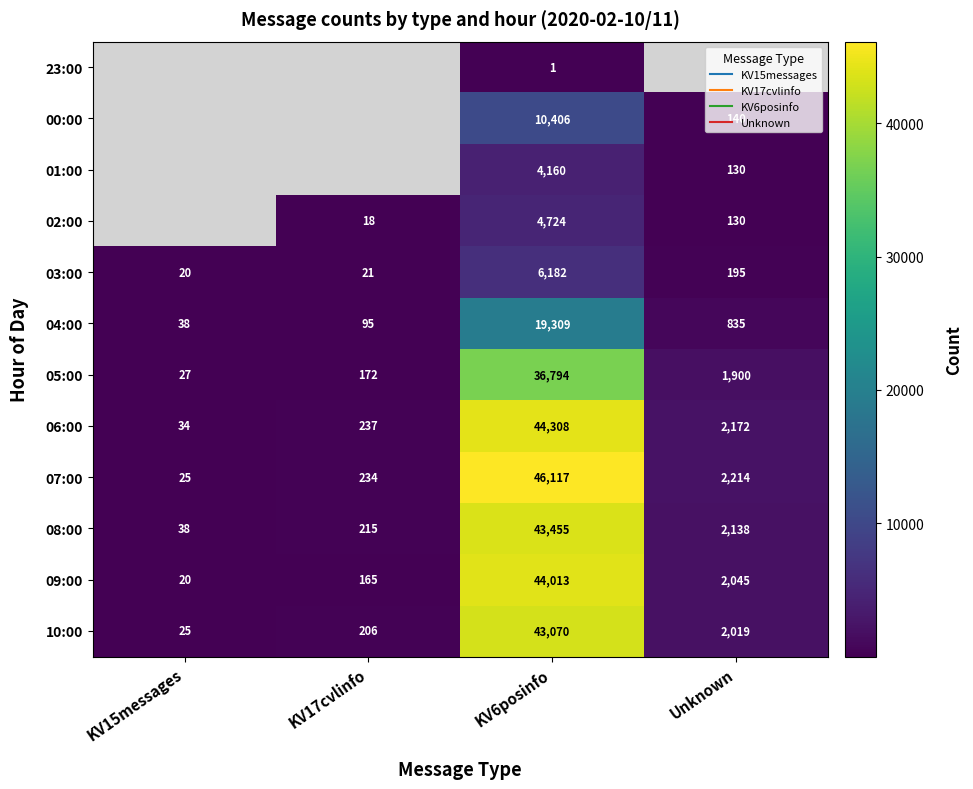

Which category has the highest value across all series?

KV6posinfo